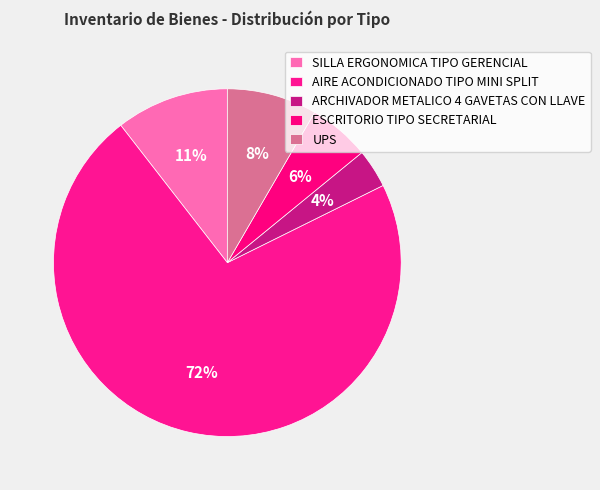

Count the number of slices in the pie.

5